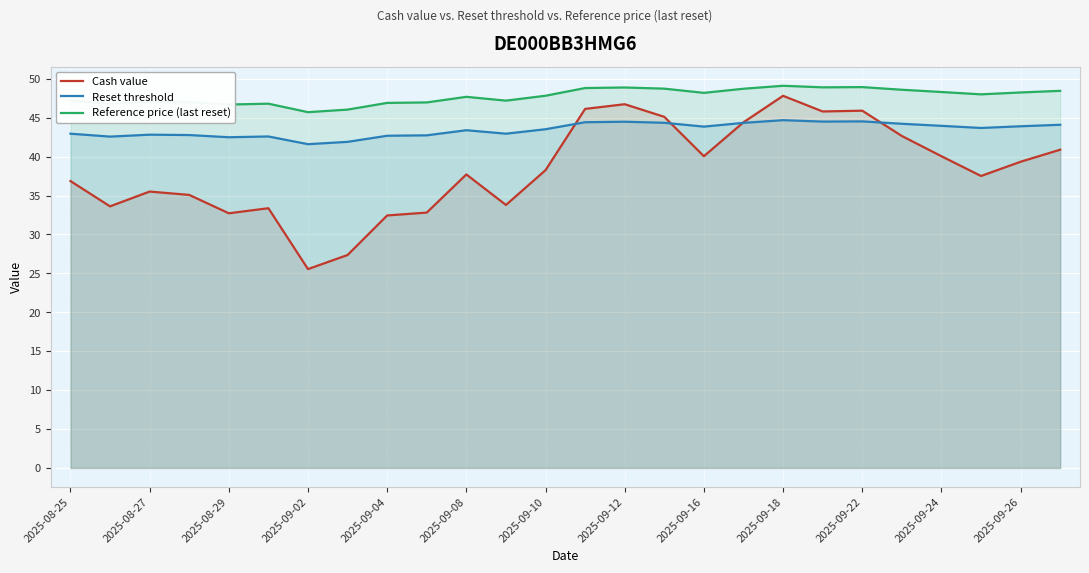

What is the difference between the second highest and minimum values in the Reference price (last reset) series?

3.2